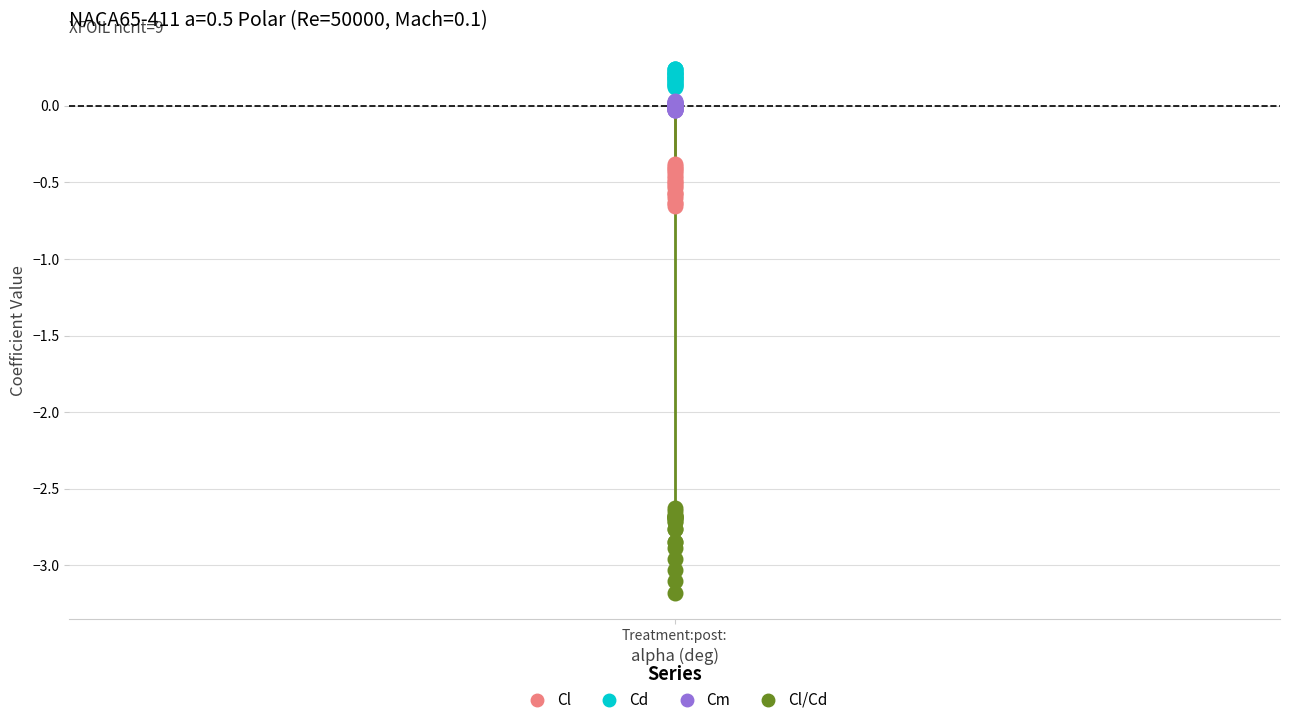

Which series contains the lowest Y value?

Cl/Cd